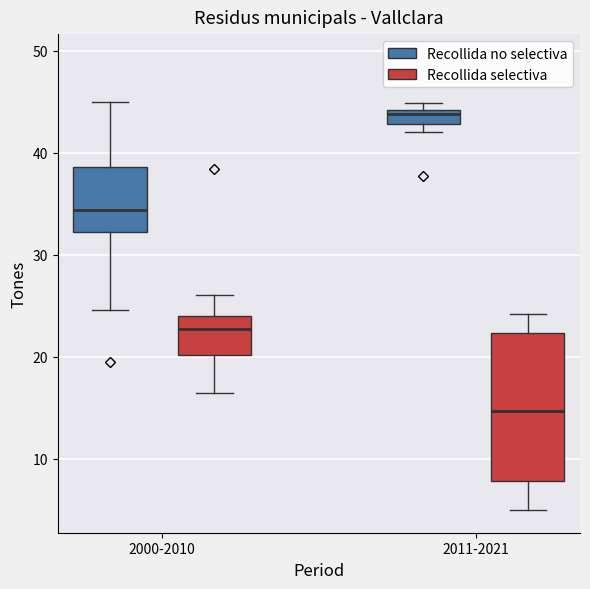

Which box is the tallest, from its lower edge to its upper edge?

2011-2021 (Recollida selectiva)